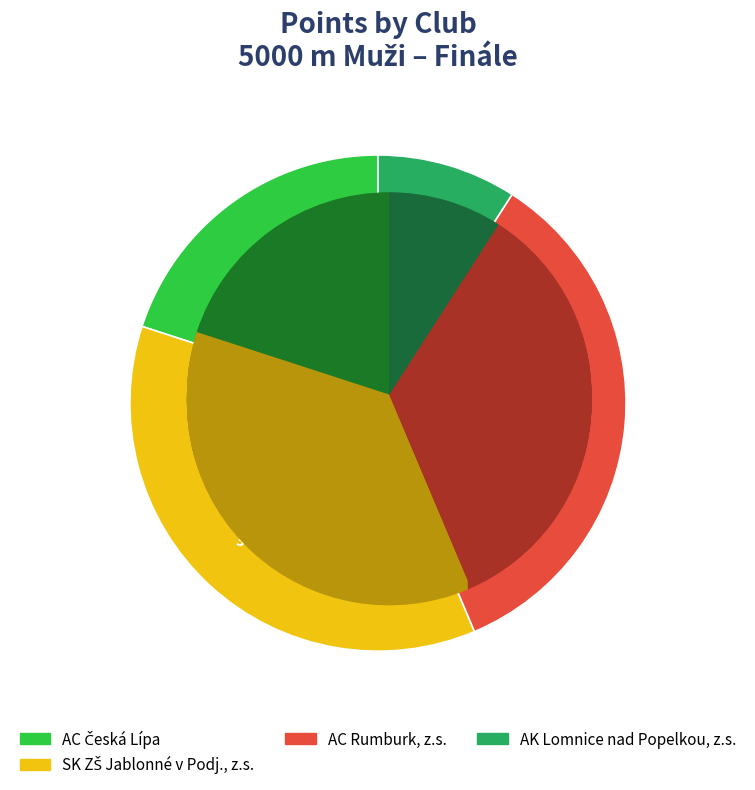

What percentage is the AC Rumburk, z.s. slice, to the nearest percent?

35%